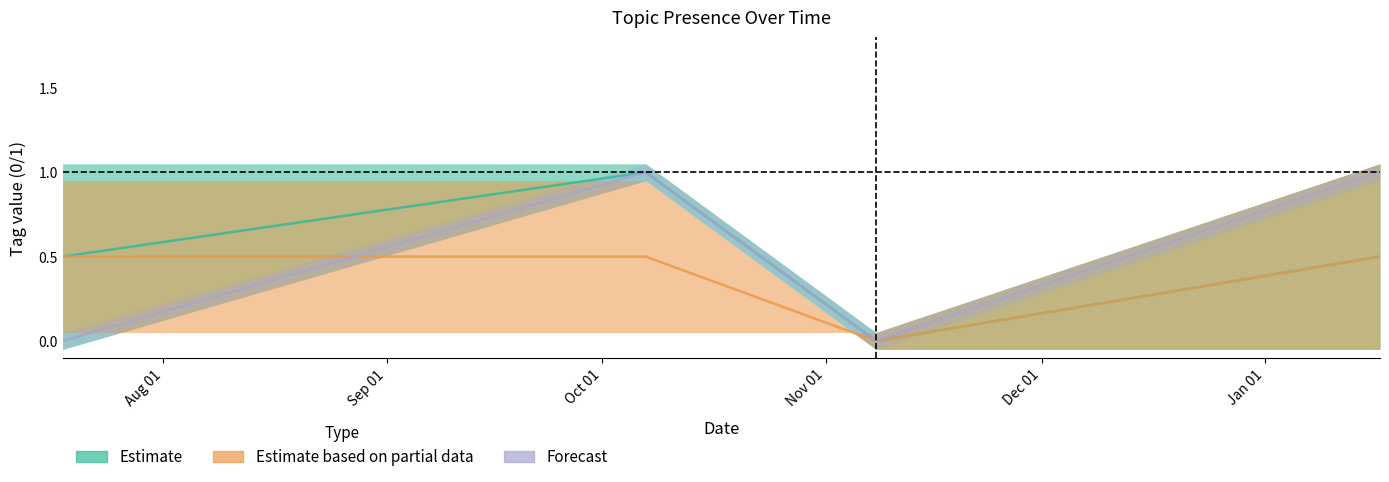

The Forecast series shows 0.7 at Aug 01. True or false?

False